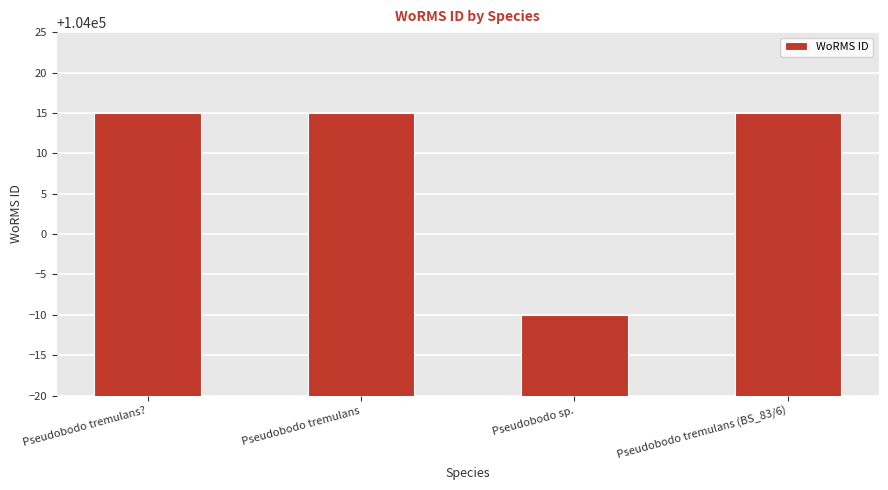

What is the label of the 2nd bar from the left?

Pseudobodo tremulans